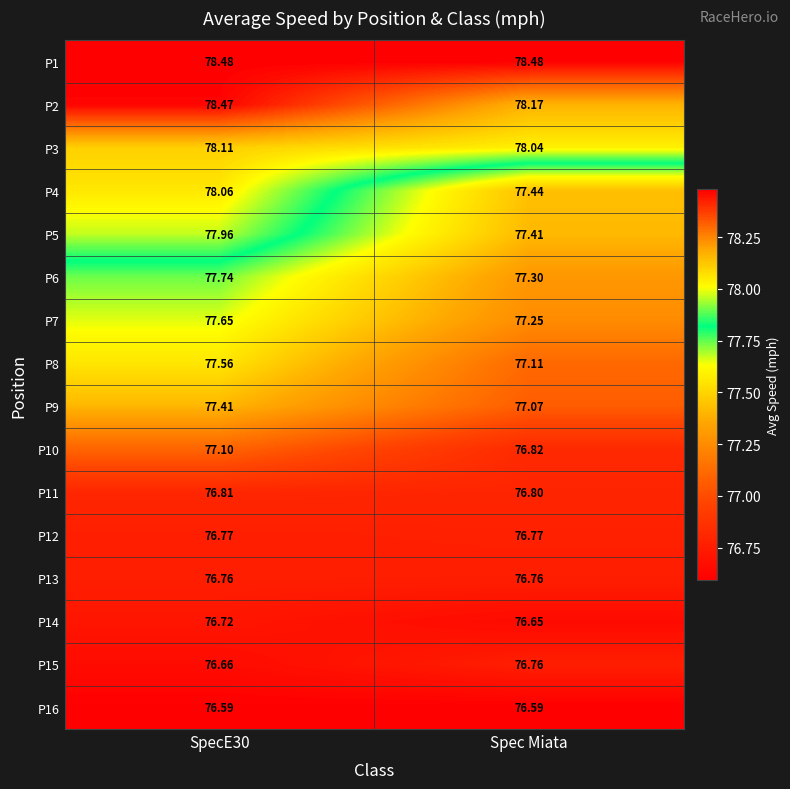

How many distinct data groups are displayed?

16